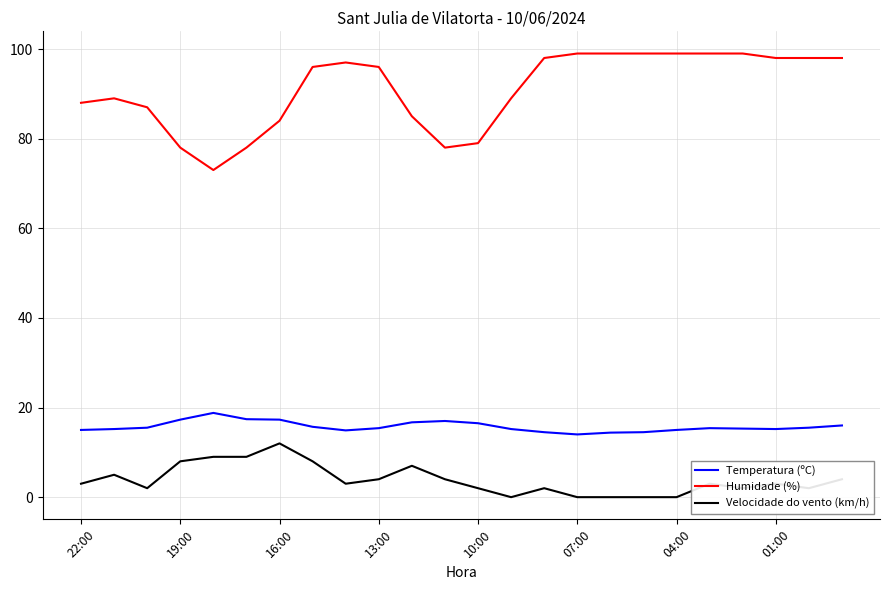

True or false: Velocidade do vento (km/h) and Humidade (%) intersect in this chart.

False